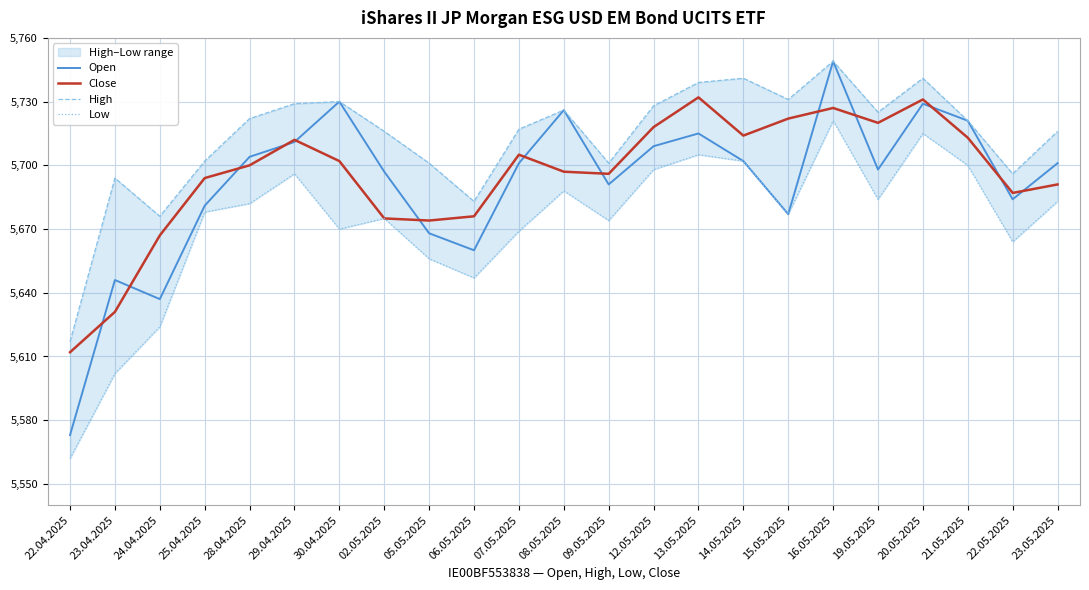

Is this an area chart (filled region under the line)?

No